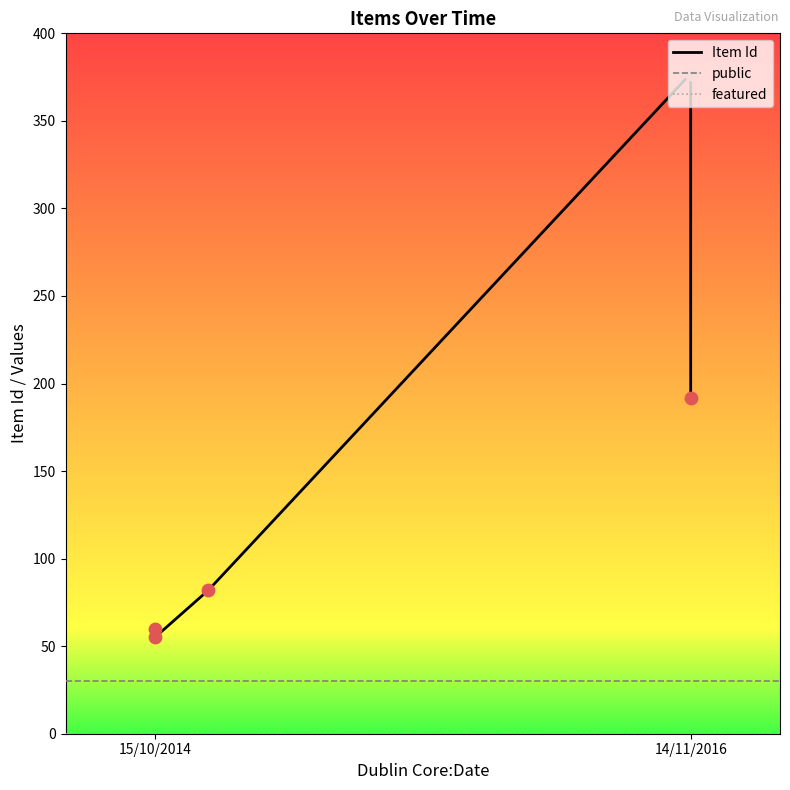

What is the total value across all series at 3?

407